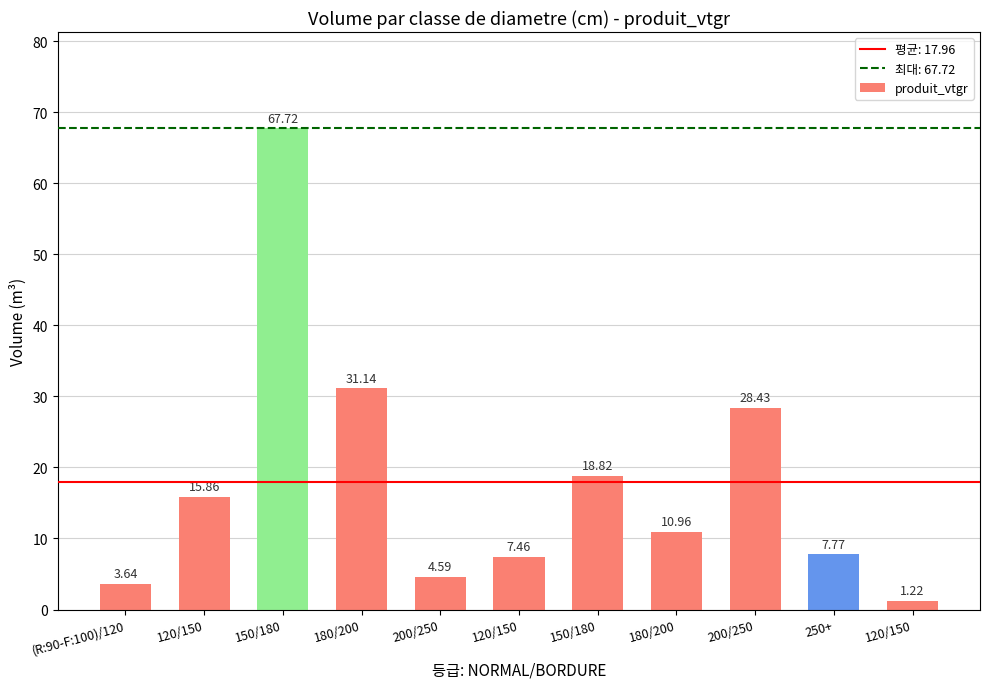

How many values are below 10?

5